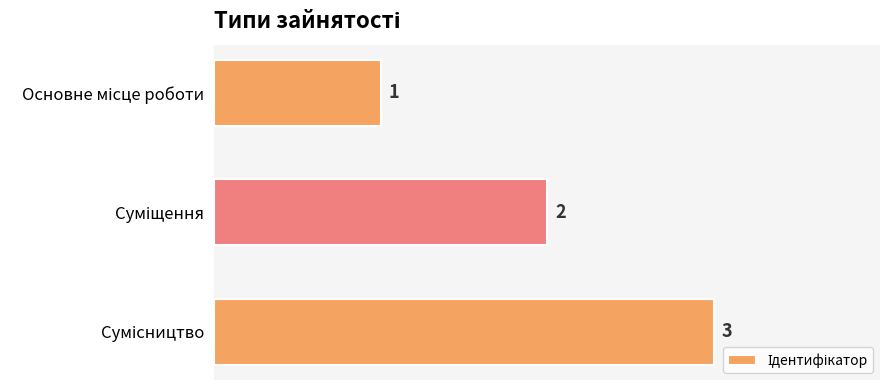

What is the greatest value displayed?

3